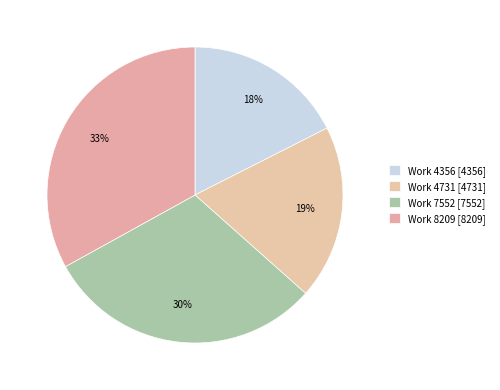

Is the sum of Work 8209 and Work 4356 greater than half?

Yes